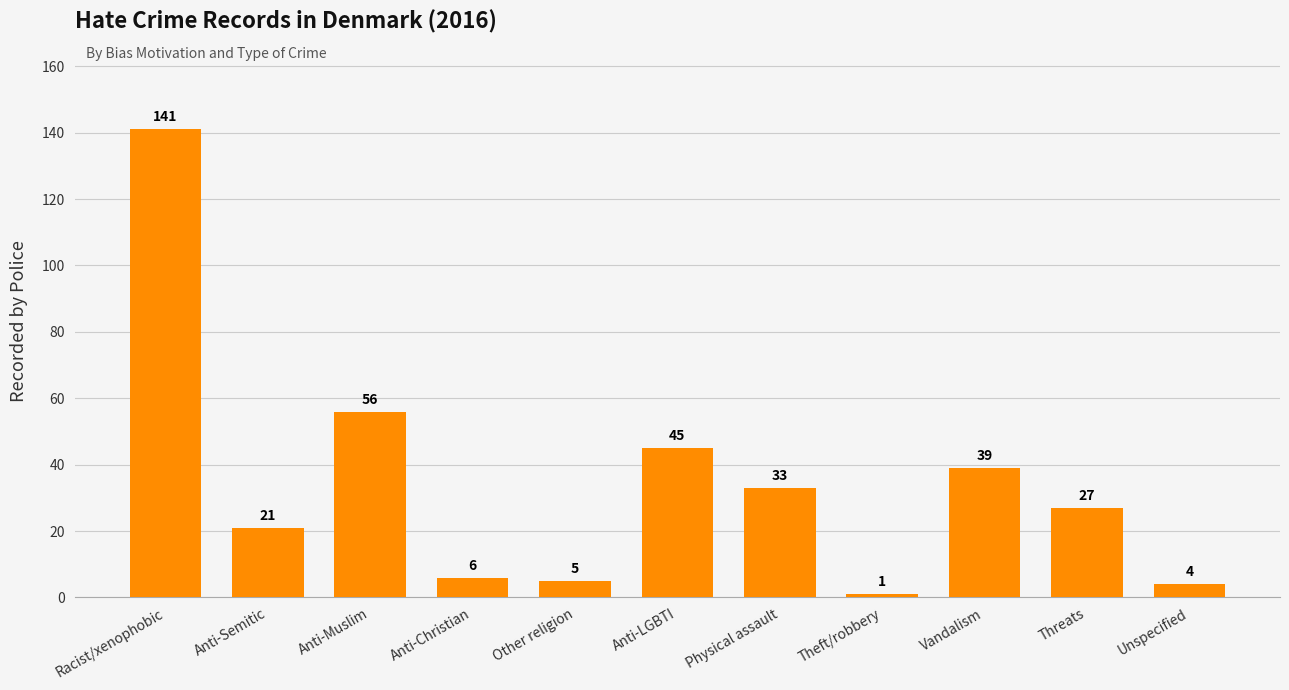

What is the change in value from Other religion to Vandalism?

+34